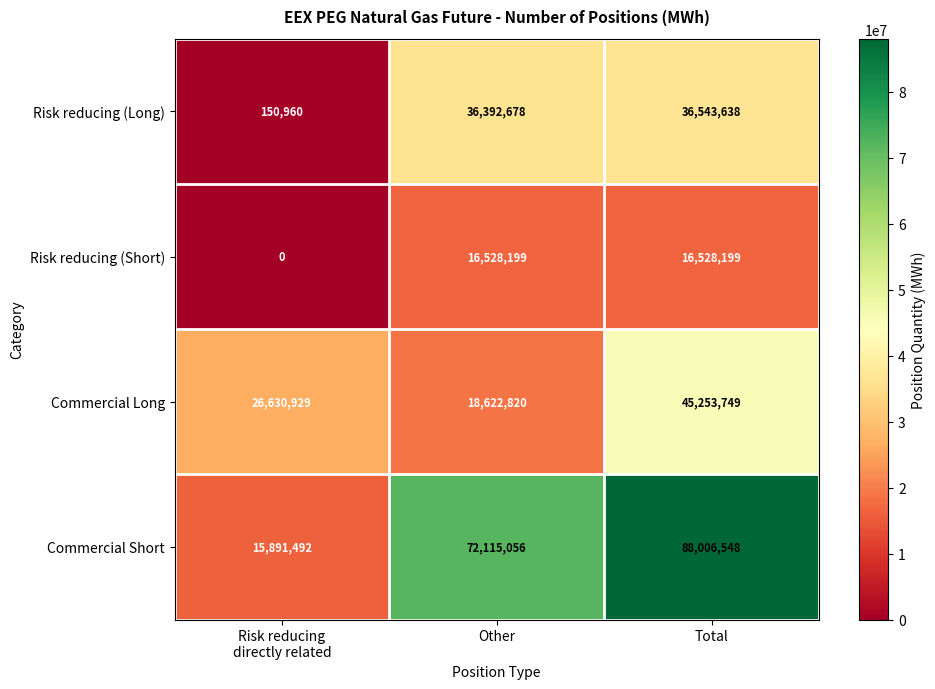

Reading left to right, transcribe all the data shown in this chart.

Risk reducing (Long): 150960	36392678	36543638
Risk reducing (Short): 0	16528199	16528199
Commercial Long: 26630929	18622820	45253749
Commercial Short: 15891492	72115056	88006548